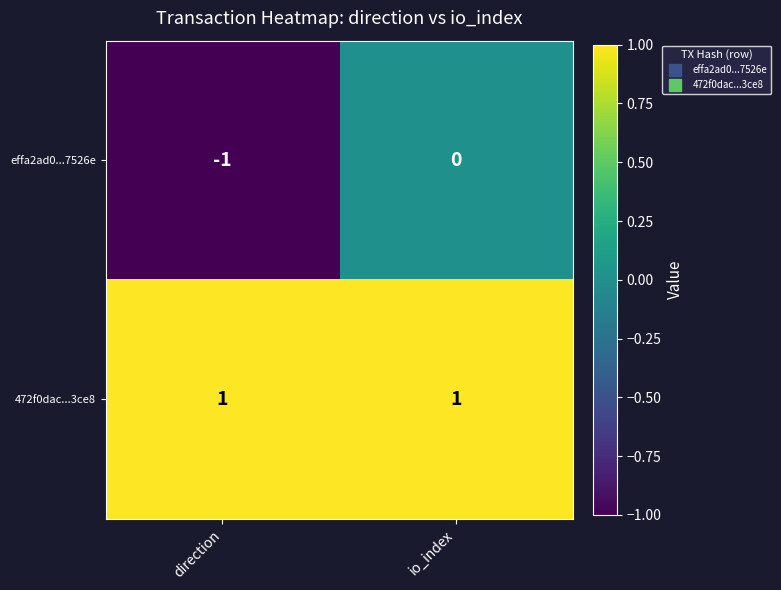

Which label corresponds to the smallest value in the chart?

direction